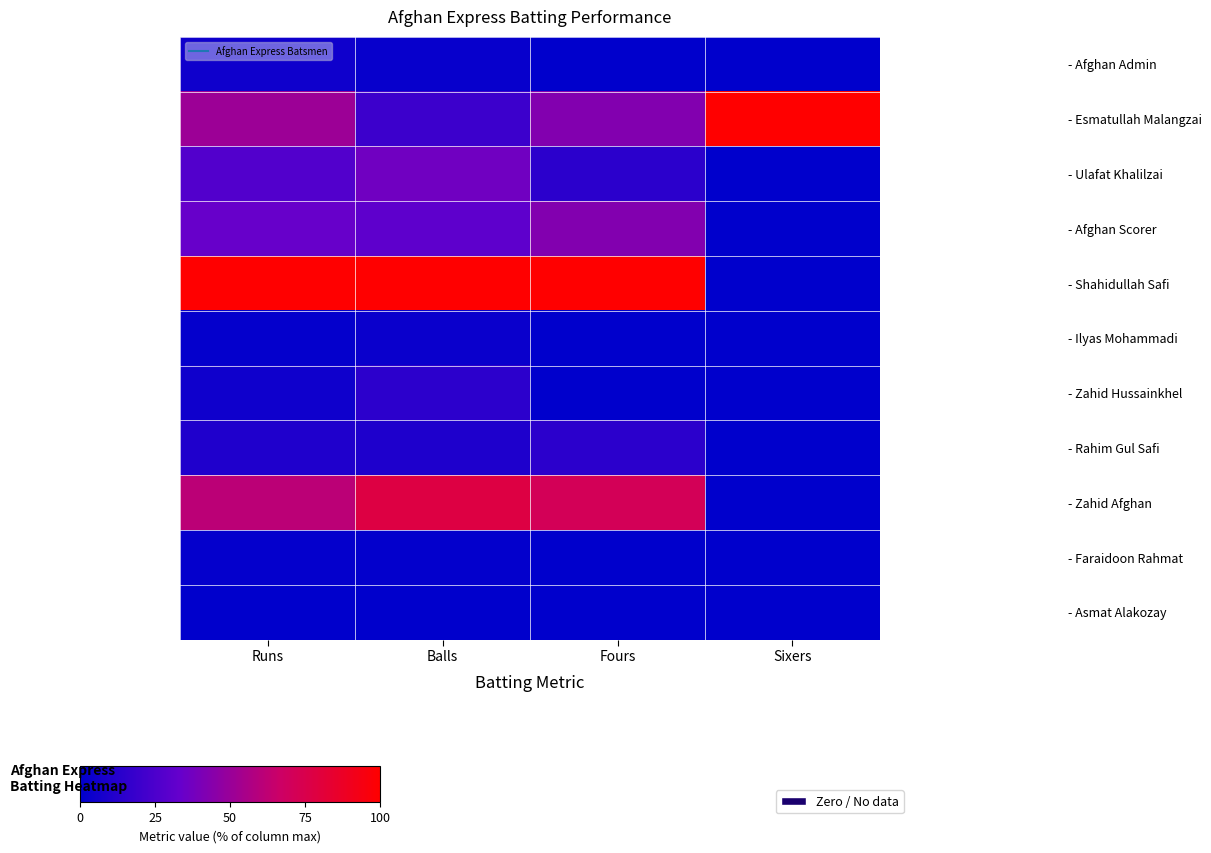

What is the difference between the highest and lowest values at Runs?

100.0